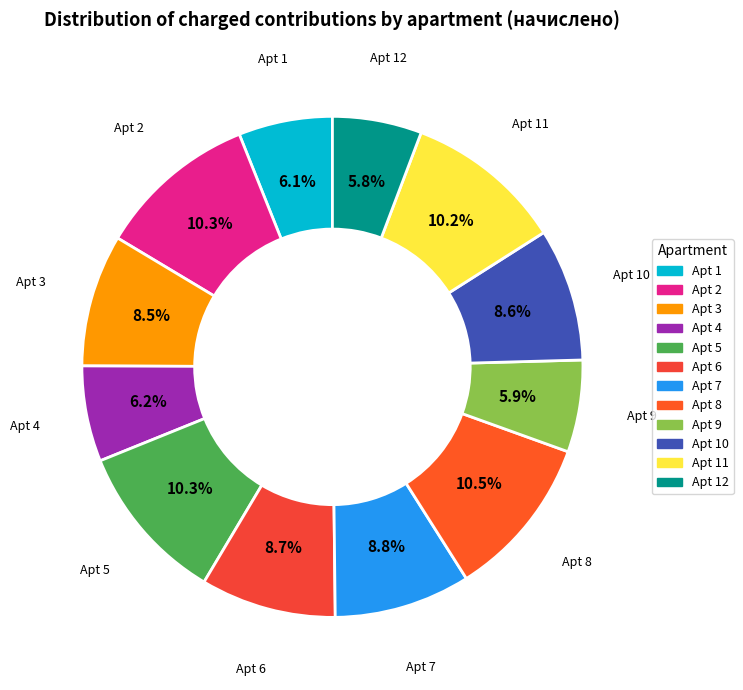

How many slices are in this pie chart?

12